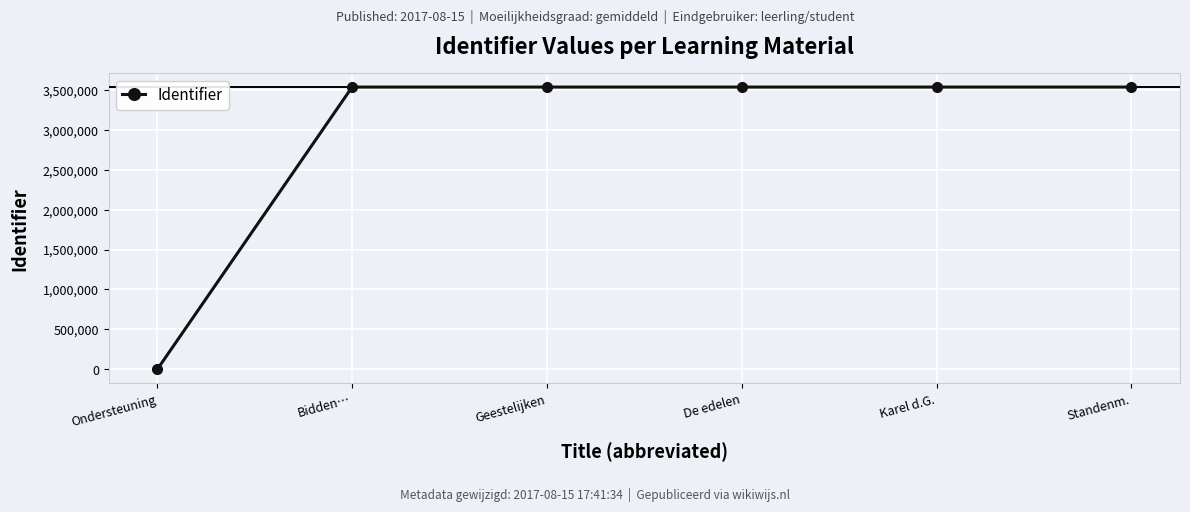

How many data points are less than 3535270?

3